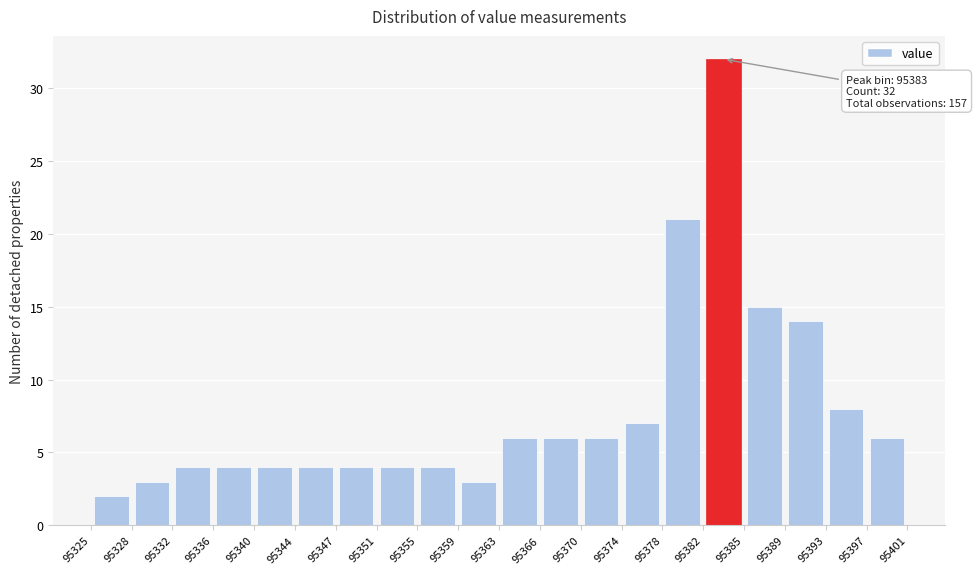

Over which range of the x-axis is the bar tallest?

95382 to 95385